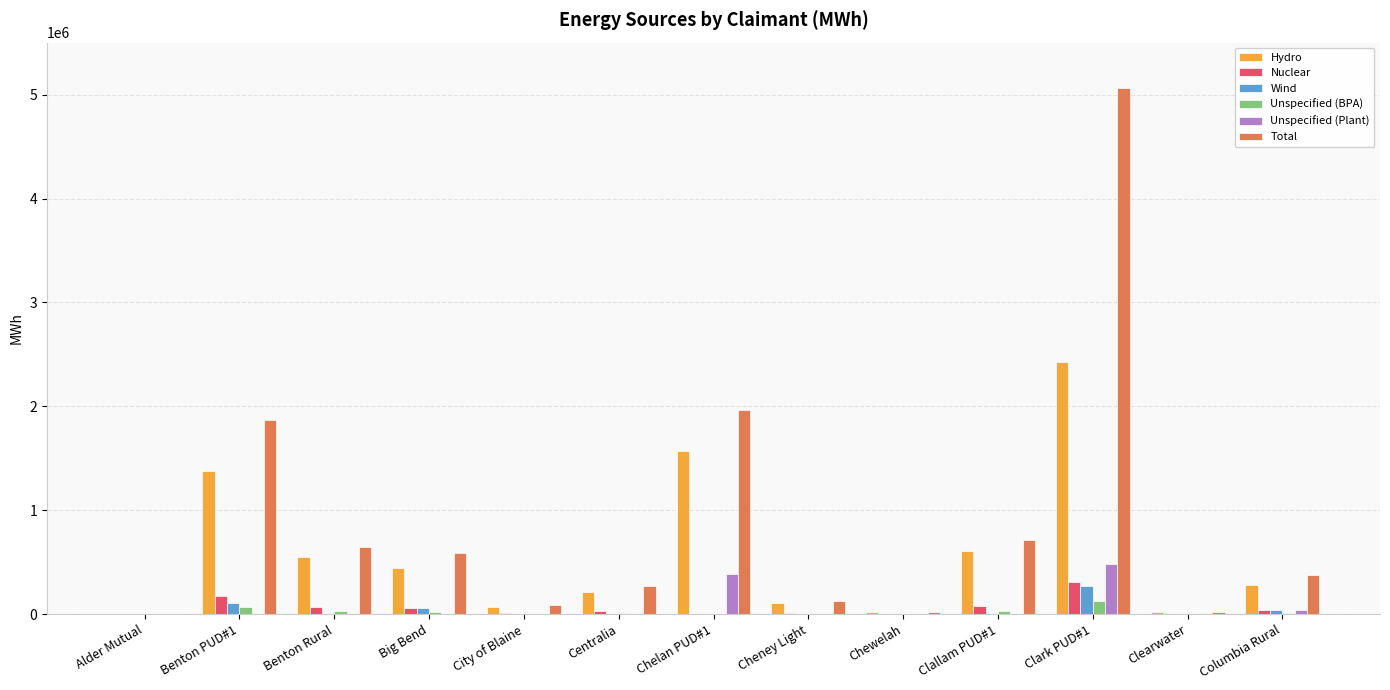

The Total series shows 588915 at Big Bend. True or false?

True